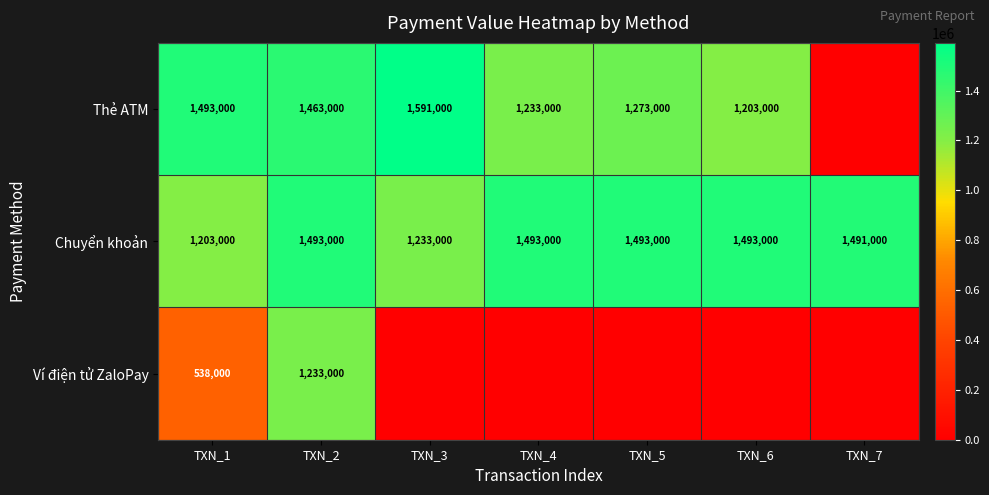

At TXN_2, list the series in order from largest to smallest.

Chuyển khoản, Thẻ ATM, Ví điện tử ZaloPay